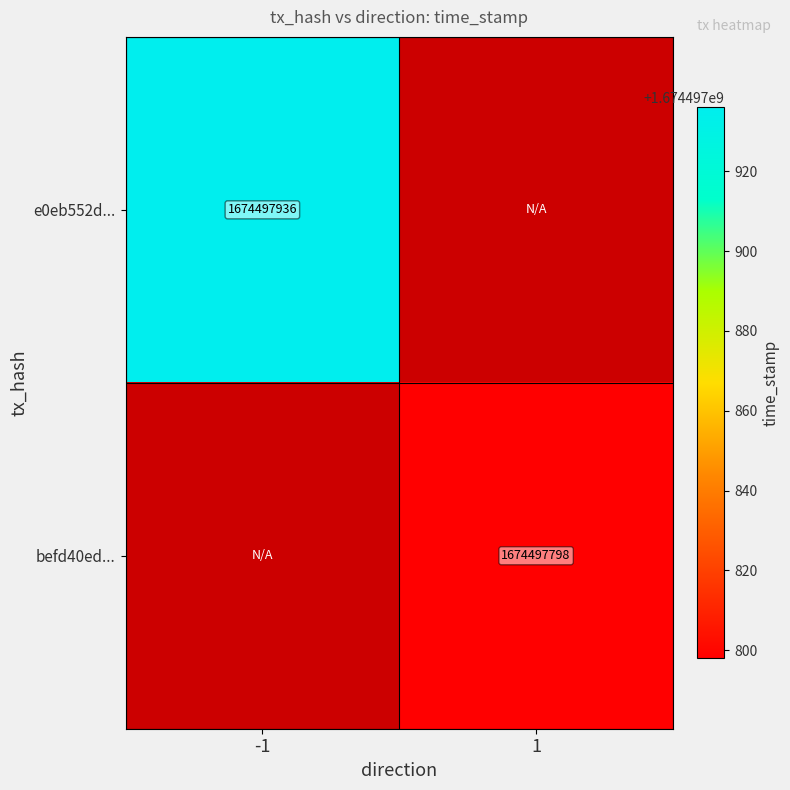

Is it true that befd40ed... equals 1674497798 at 1?

True